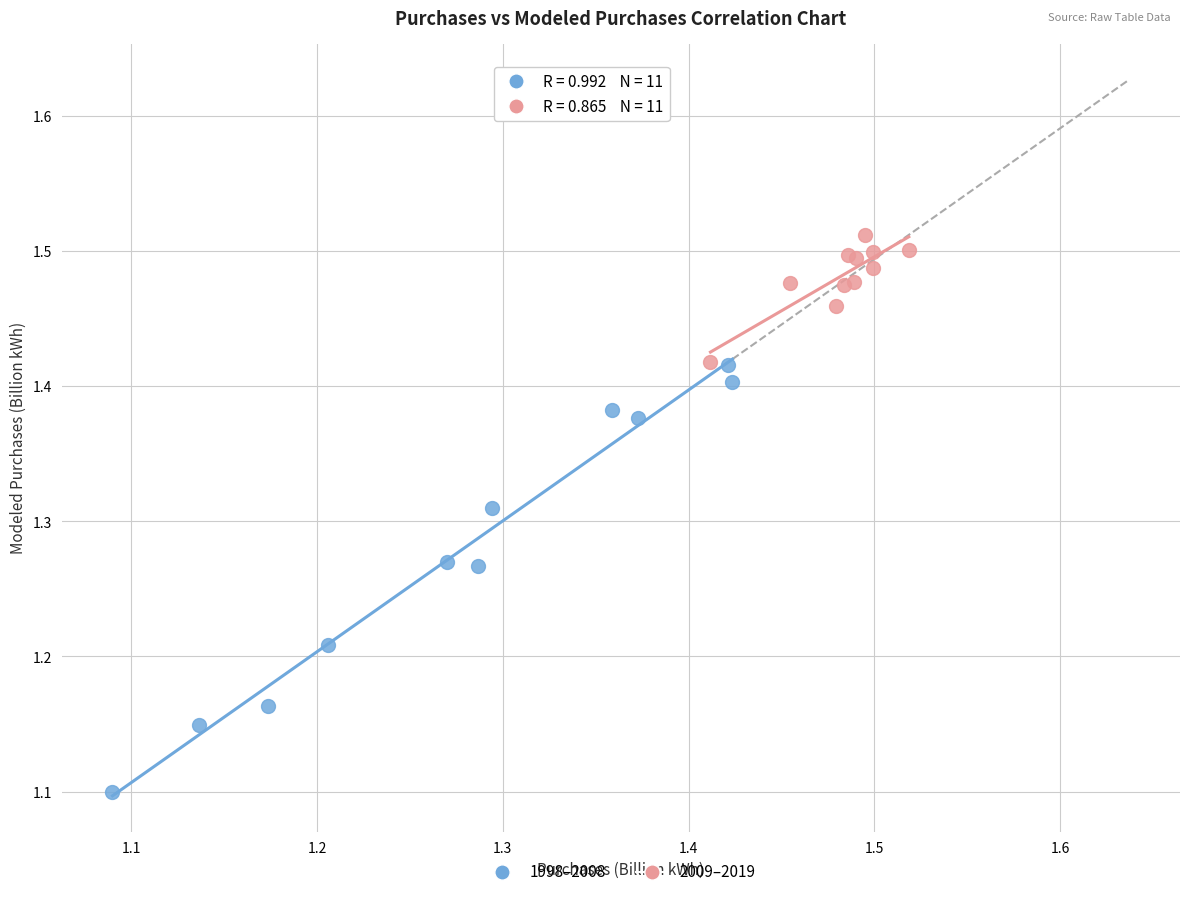

Which series reaches the maximum Y coordinate?

2009–2019